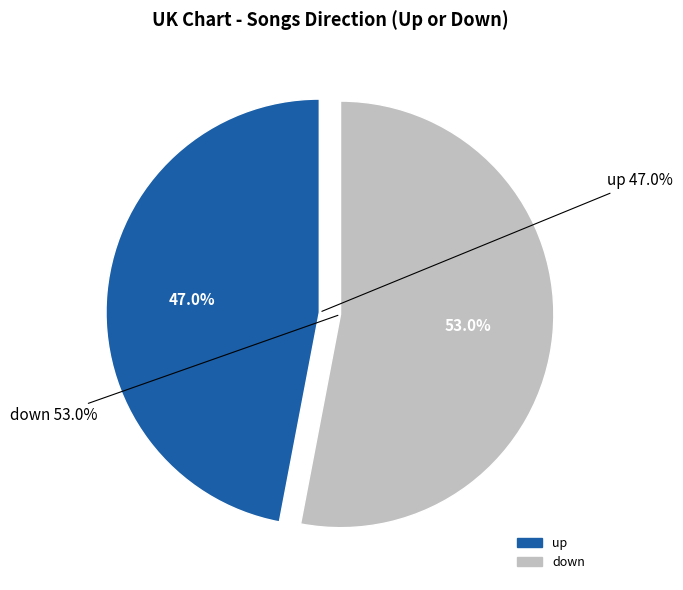

The down slice represents 36% of the pie. True or false?

False